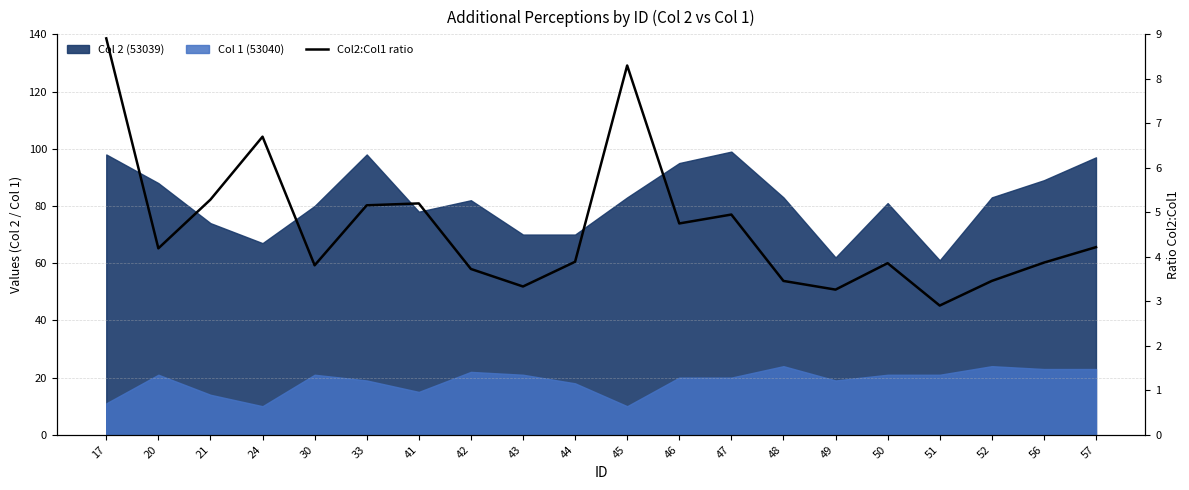

What is the maximum value shown in the chart?

8.9